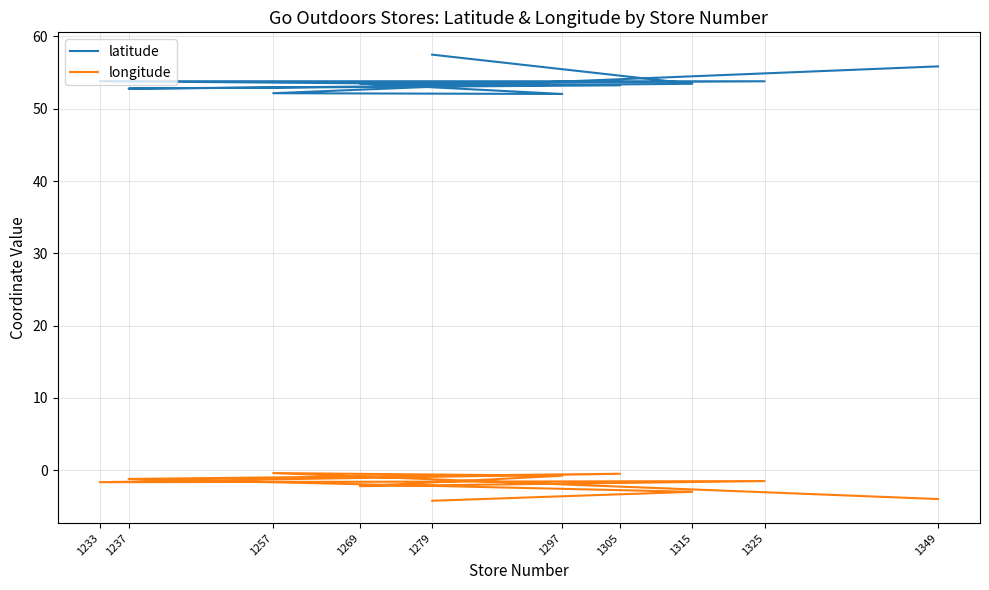

How many data points in longitude are above -1?

3